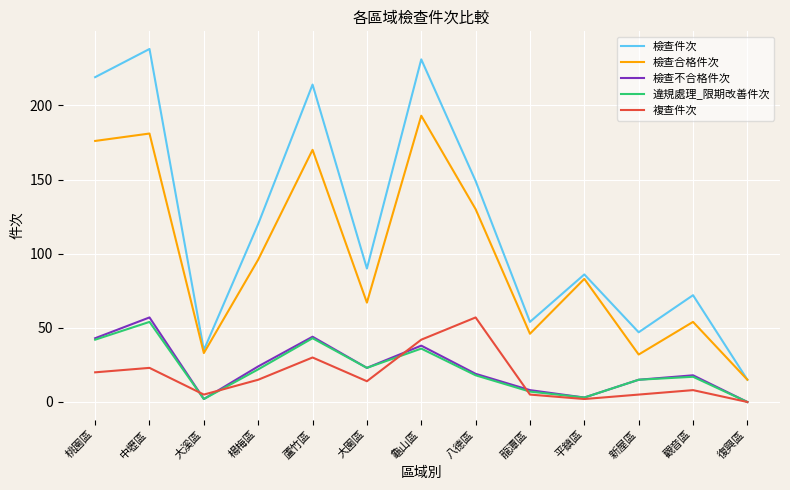

What position from the left is 觀音區?

12